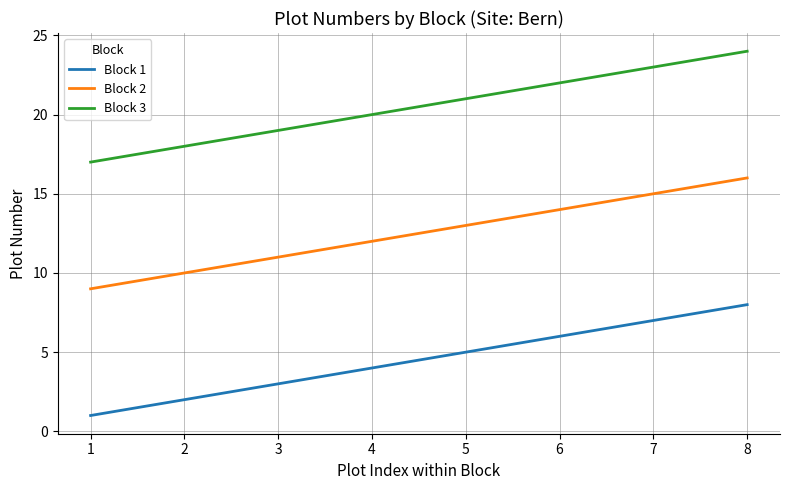

Reading left to right, extract all data points from this chart.

Block 1: 1	2	3	4	5	6	7	8
Block 2: 9	10	11	12	13	14	15	16
Block 3: 17	18	19	20	21	22	23	24